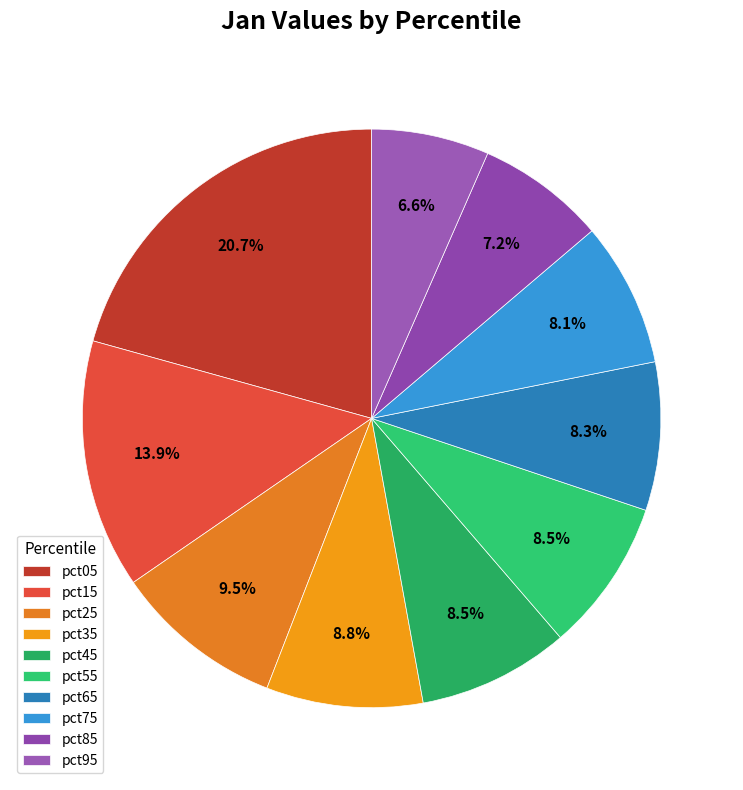

What is the ratio of the value at pct85 to the value at pct55?

0.8